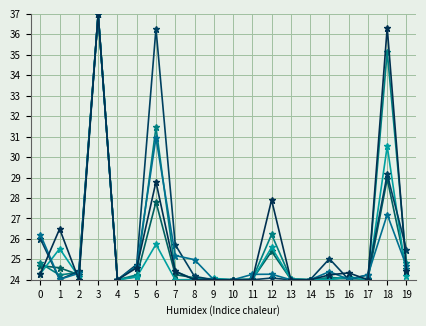

How many data points does each series have?

20